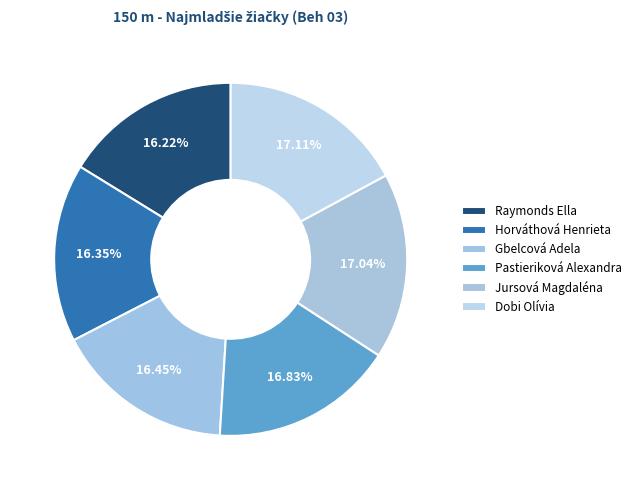

To the nearest percent, what is the combined percentage of Gbelcová Adela and Horváthová Henrieta?

33%